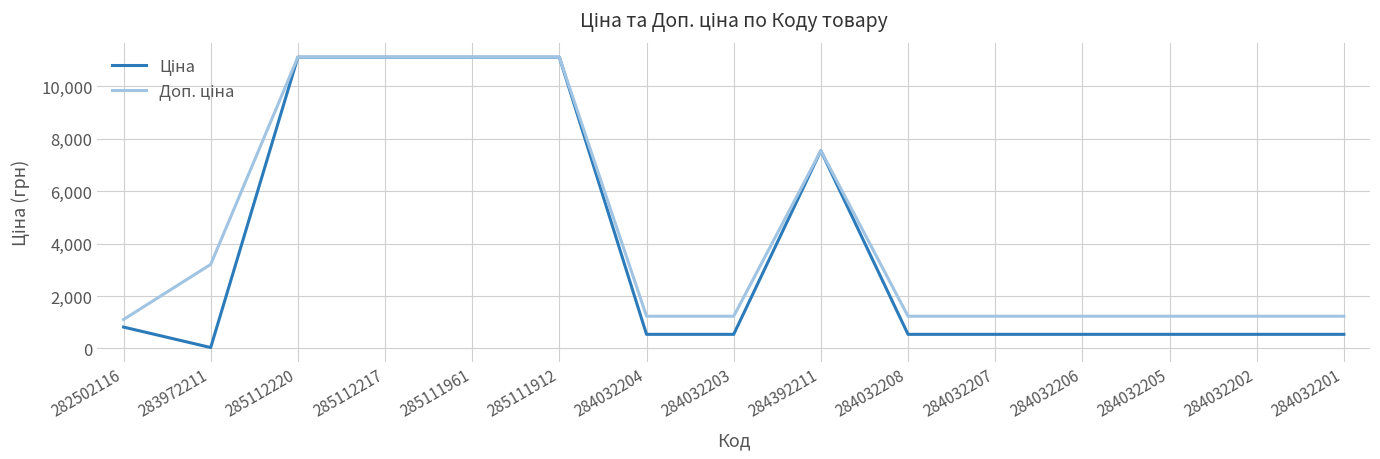

What is the total value across all series at 284032201?

1762.6